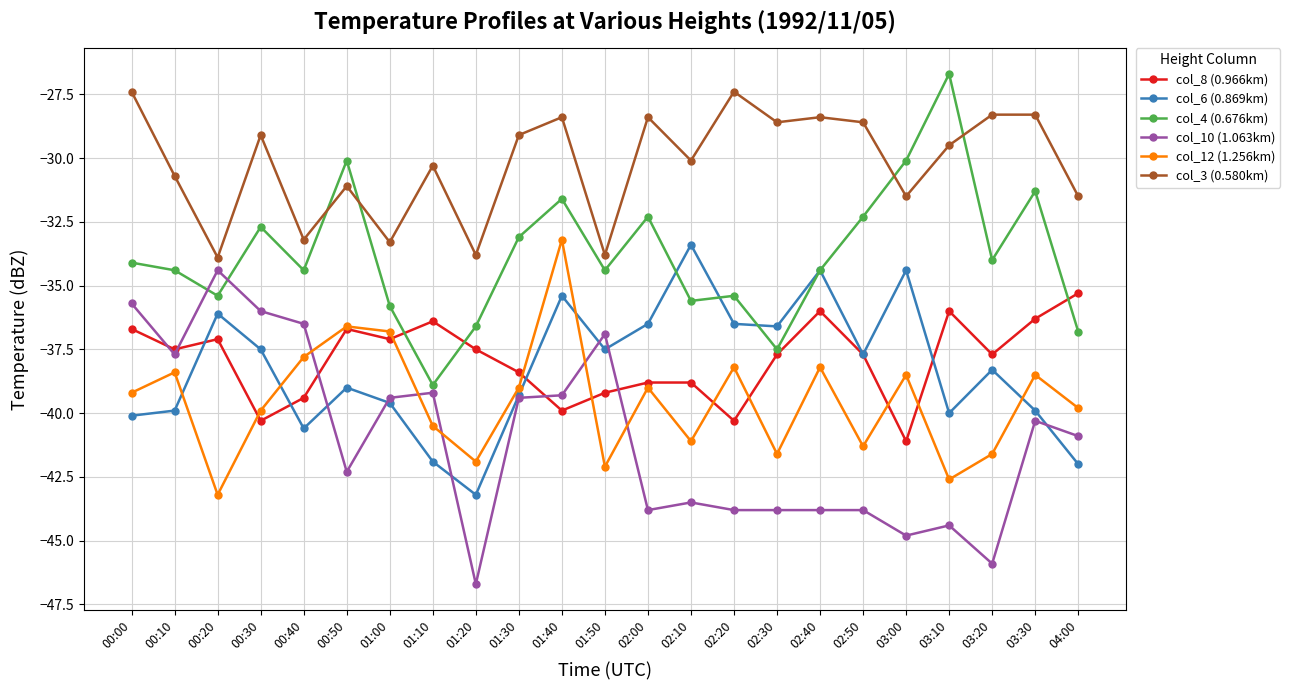

Reading left to right, transcribe all the data shown in this chart.

col_8 (0.966km): 00:00=-36.7	00:10=-37.5	00:20=-37.1	00:30=-40.3	00:40=-39.4	00:50=-36.7	01:00=-37.1	01:10=-36.4	01:20=-37.5	01:30=-38.4	01:40=-39.9	01:50=-39.2	02:00=-38.8	02:10=-38.8	02:20=-40.3	02:30=-37.7	02:40=-36.0	02:50=-37.7	03:00=-41.1	03:10=-36.0	03:20=-37.7	03:30=-36.3	04:00=-35.3
col_6 (0.869km): 00:00=-40.1	00:10=-39.9	00:20=-36.1	00:30=-37.5	00:40=-40.6	00:50=-39.0	01:00=-39.6	01:10=-41.9	01:20=-43.2	01:30=-39.3	01:40=-35.4	01:50=-37.5	02:00=-36.5	02:10=-33.4	02:20=-36.5	02:30=-36.6	02:40=-34.4	02:50=-37.7	03:00=-34.4	03:10=-40.0	03:20=-38.3	03:30=-39.9	04:00=-42.0
col_4 (0.676km): 00:00=-34.1	00:10=-34.4	00:20=-35.4	00:30=-32.7	00:40=-34.4	00:50=-30.1	01:00=-35.8	01:10=-38.9	01:20=-36.6	01:30=-33.1	01:40=-31.6	01:50=-34.4	02:00=-32.3	02:10=-35.6	02:20=-35.4	02:30=-37.5	02:40=-34.4	02:50=-32.3	03:00=-30.1	03:10=-26.7	03:20=-34.0	03:30=-31.3	04:00=-36.8
col_10 (1.063km): 00:00=-35.7	00:10=-37.7	00:20=-34.4	00:30=-36.0	00:40=-36.5	00:50=-42.3	01:00=-39.4	01:10=-39.2	01:20=-46.7	01:30=-39.4	01:40=-39.3	01:50=-36.9	02:00=-43.8	02:10=-43.5	02:20=-43.8	02:30=-43.8	02:40=-43.8	02:50=-43.8	03:00=-44.8	03:10=-44.4	03:20=-45.9	03:30=-40.3	04:00=-40.9
col_12 (1.256km): 00:00=-39.2	00:10=-38.4	00:20=-43.2	00:30=-39.9	00:40=-37.8	00:50=-36.6	01:00=-36.8	01:10=-40.5	01:20=-41.9	01:30=-39.0	01:40=-33.2	01:50=-42.1	02:00=-39.0	02:10=-41.1	02:20=-38.2	02:30=-41.6	02:40=-38.2	02:50=-41.3	03:00=-38.5	03:10=-42.6	03:20=-41.6	03:30=-38.5	04:00=-39.8
col_3 (0.580km): 00:00=-27.4	00:10=-30.7	00:20=-33.9	00:30=-29.1	00:40=-33.2	00:50=-31.1	01:00=-33.3	01:10=-30.3	01:20=-33.8	01:30=-29.1	01:40=-28.4	01:50=-33.8	02:00=-28.4	02:10=-30.1	02:20=-27.4	02:30=-28.6	02:40=-28.4	02:50=-28.6	03:00=-31.5	03:10=-29.5	03:20=-28.3	03:30=-28.3	04:00=-31.5